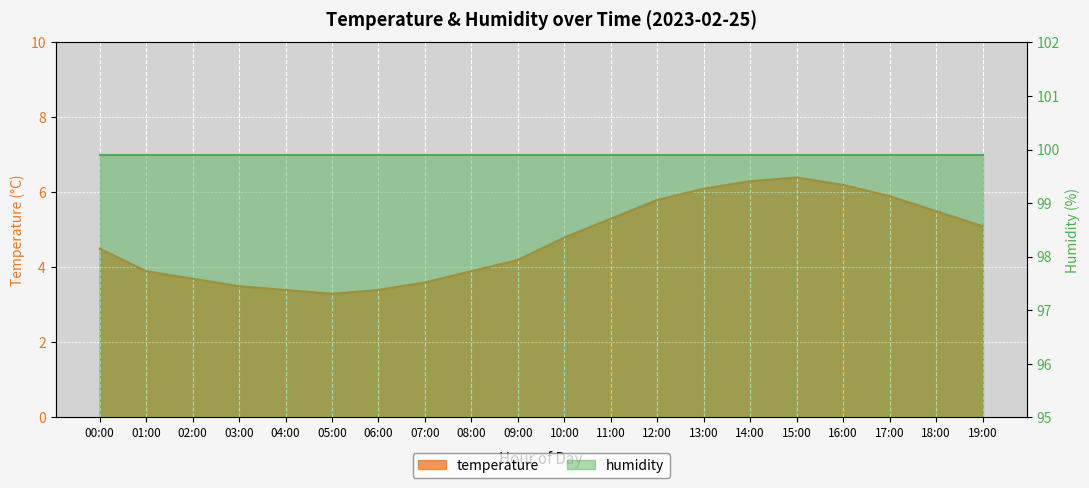

What is the difference between the second highest and minimum values?

3.0